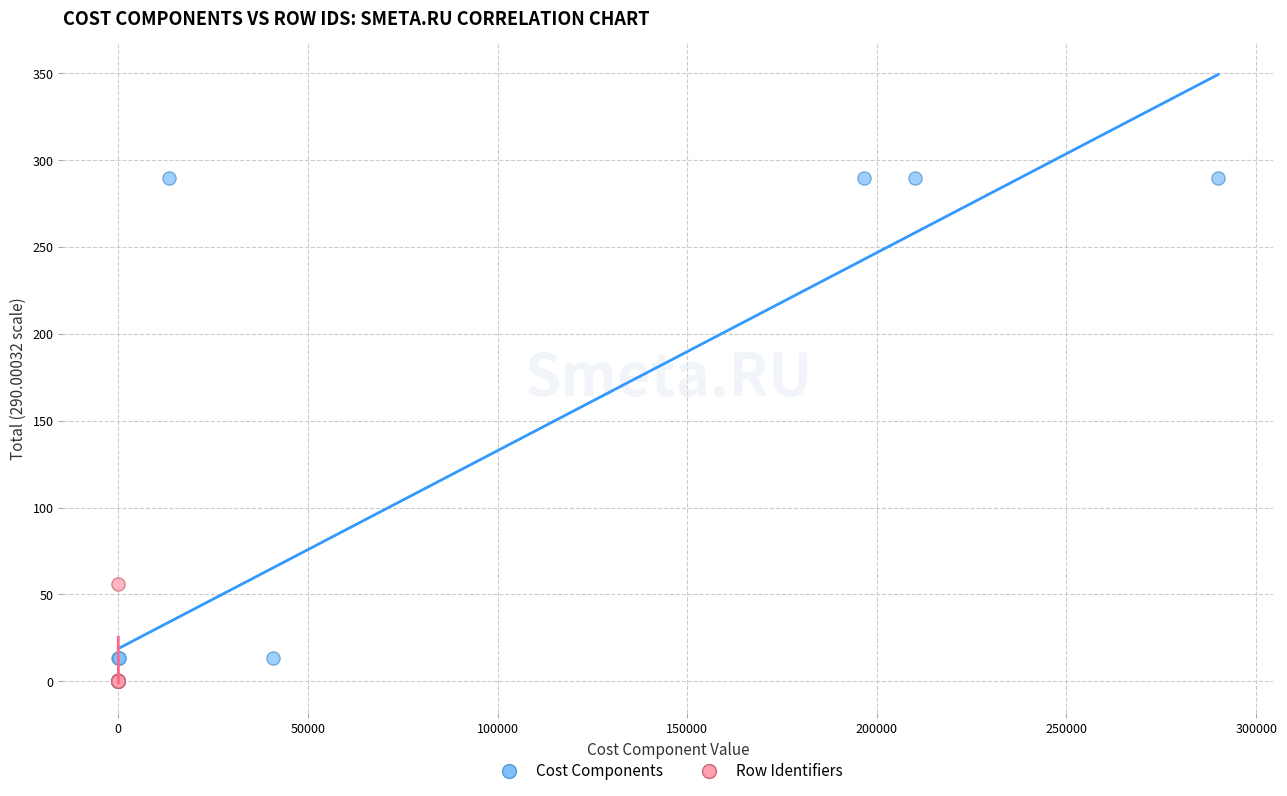

Which series reaches the maximum Y coordinate?

Cost Components